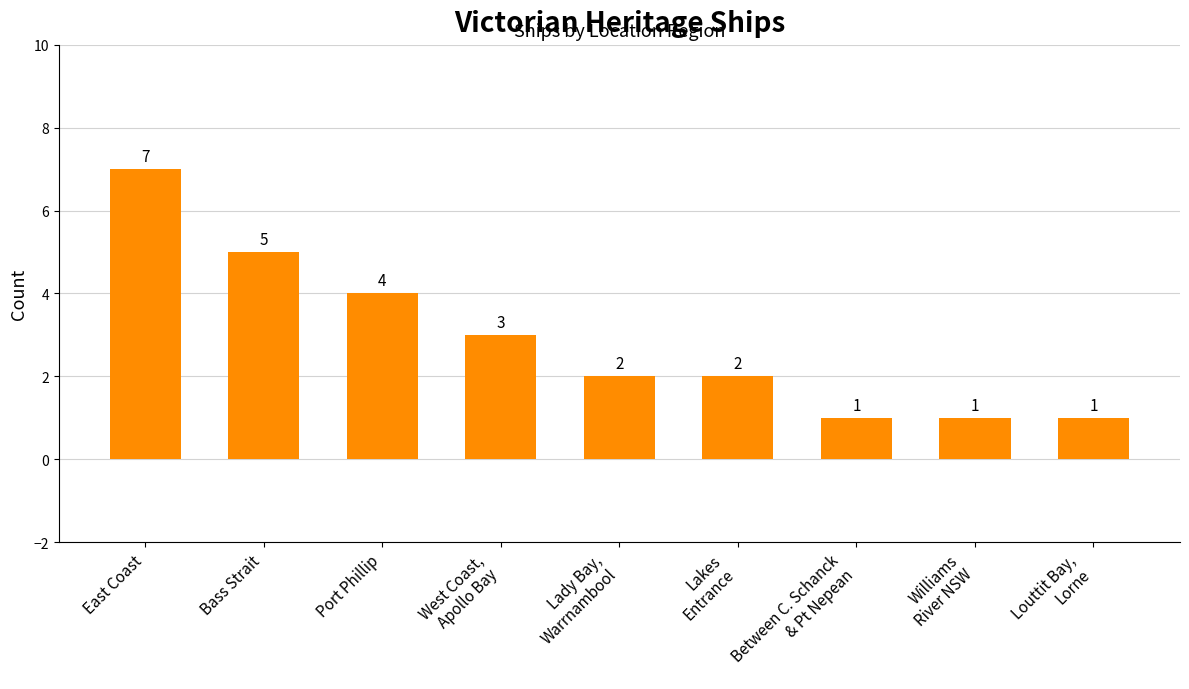

What is the ratio of the value at Louttit Bay,
Lorne to the value at East Coast?

0.1